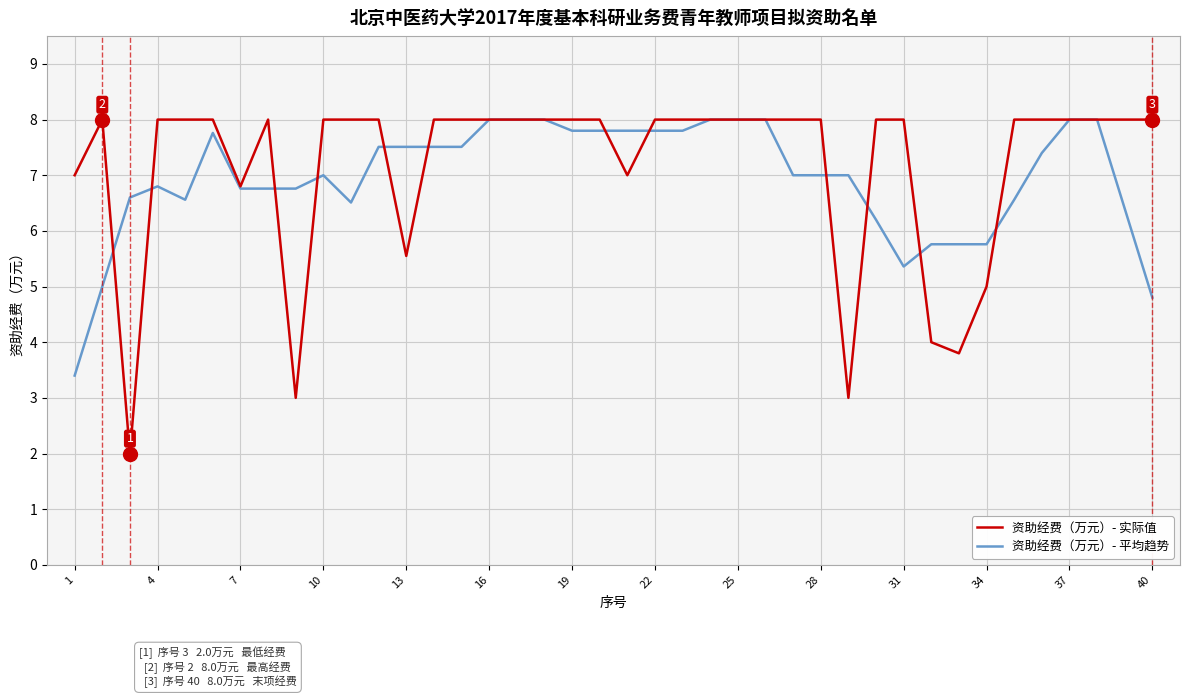

Which series has the widest spread of values?

资助经费（万元）- 实际值